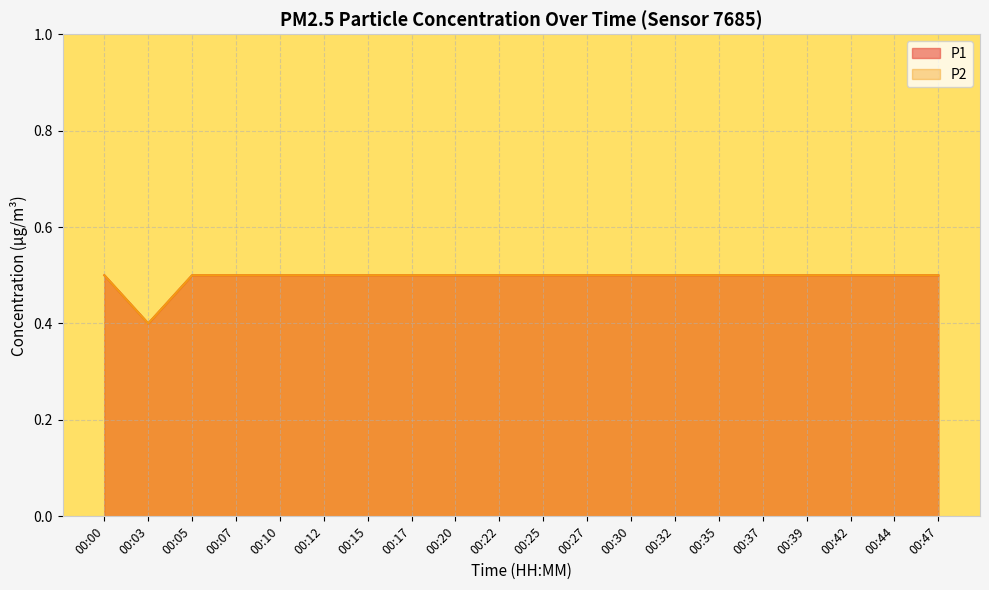

The P2 series shows 0.3 at 00:00. True or false?

False